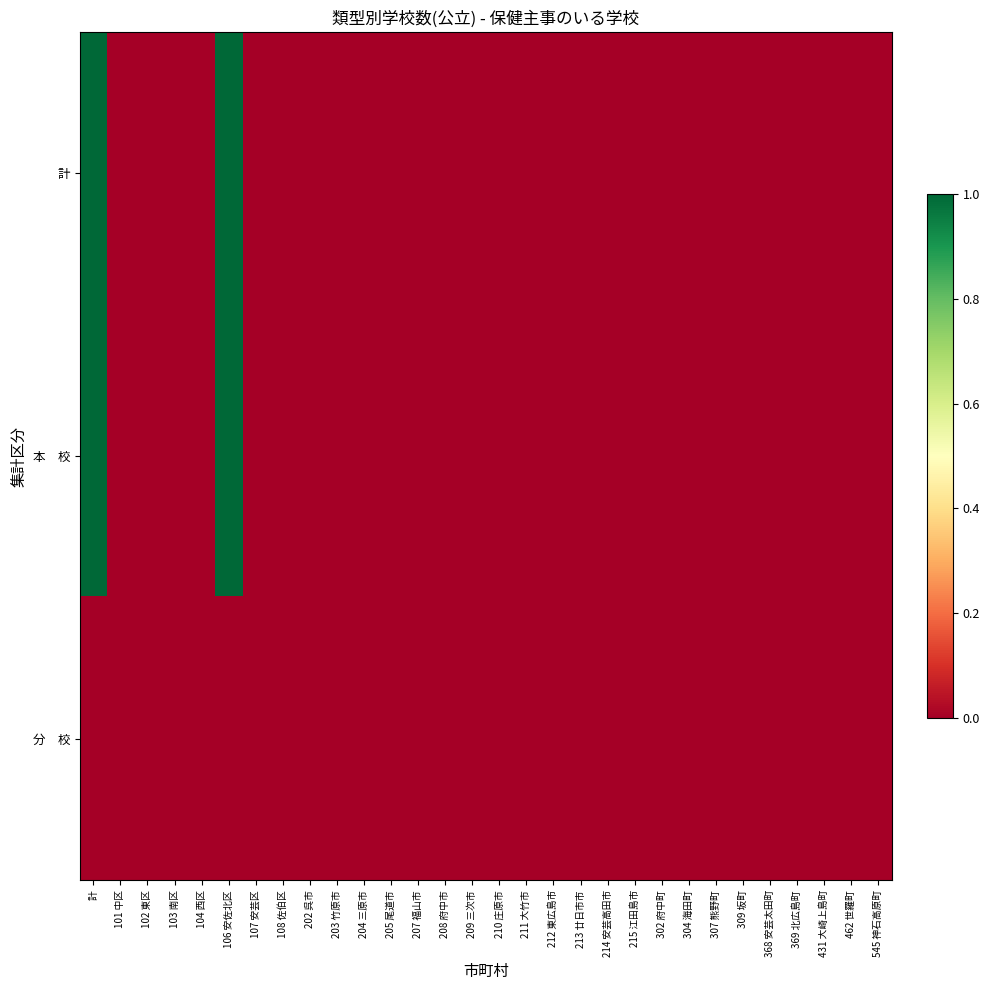

At 203 竹原市, list the series in order from smallest to largest.

計, 本 校, 分 校